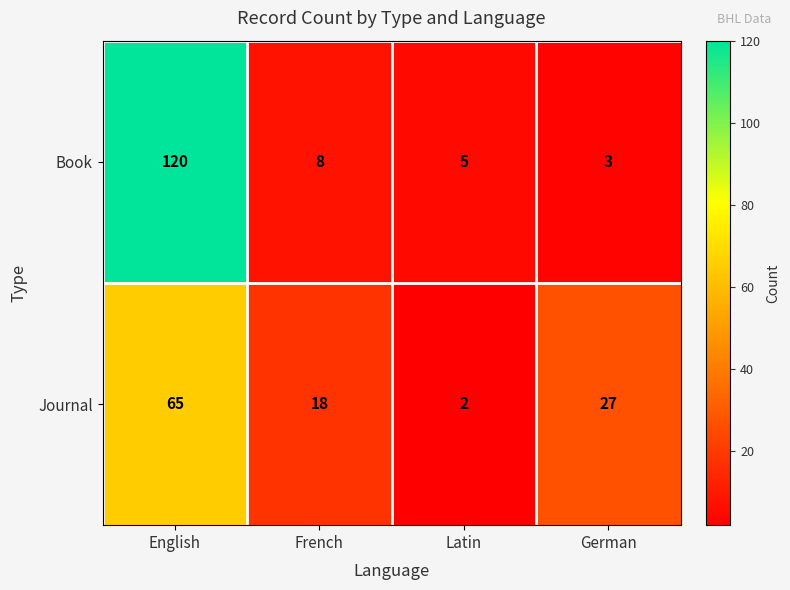

Count the number of categories in the chart.

4